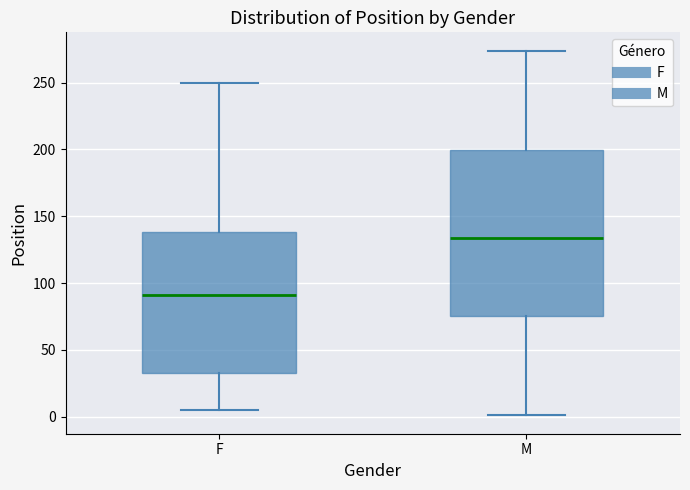

Reading left to right, read every box against the y-axis: the position of its median line, the range the box covers, and the ends of its whiskers. The values are not printed on the chart, so give them approximately, as read against the axis.

F: median 90, box 35 to 140, whiskers 5 to 250
M: median 135, box 75 to 200, whiskers 0 to 275